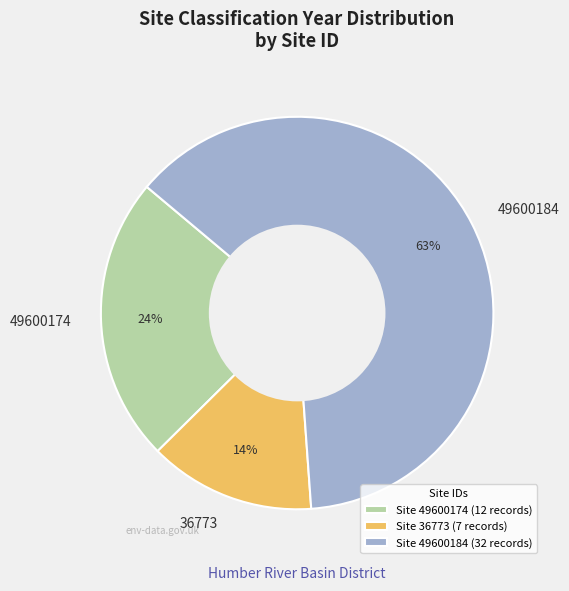

Count the number of slices in the pie.

3